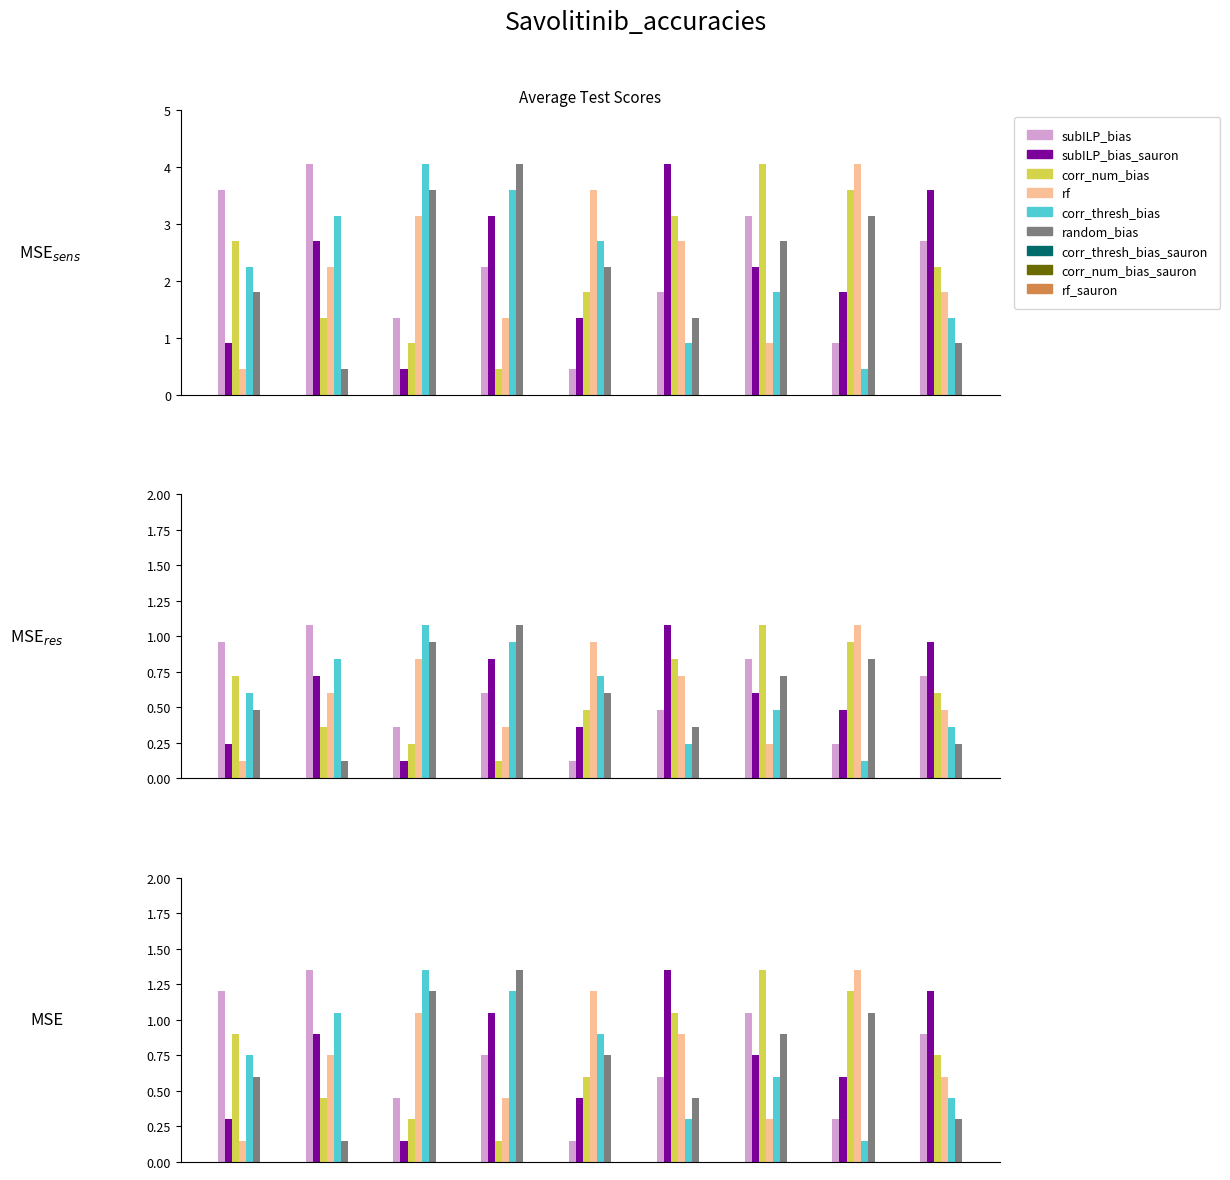

How many groups of bars are there?

9